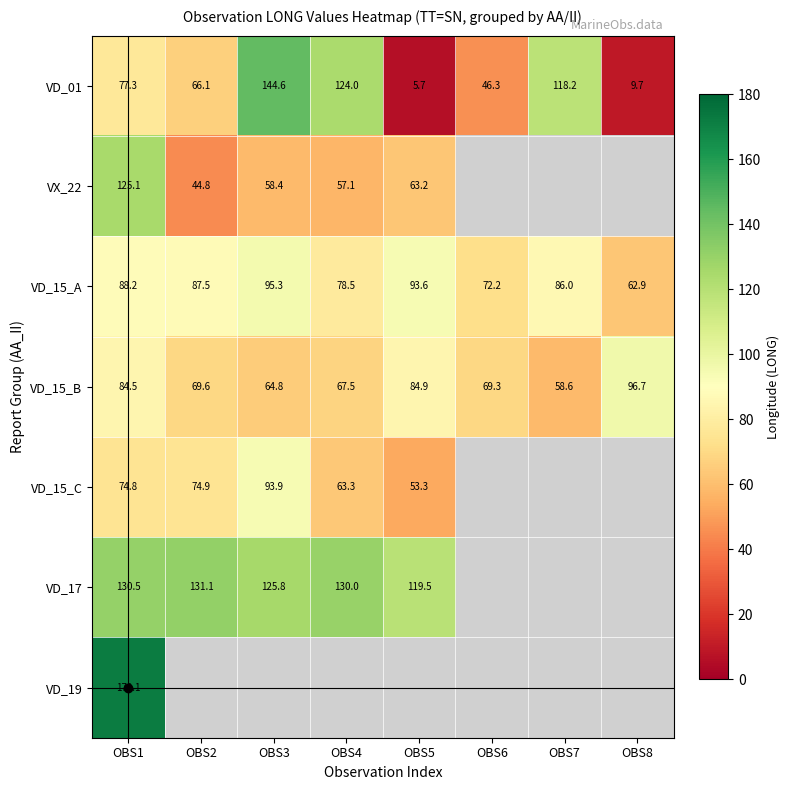

True or false: VD_01 has a value of 144.6 at OBS3.

True